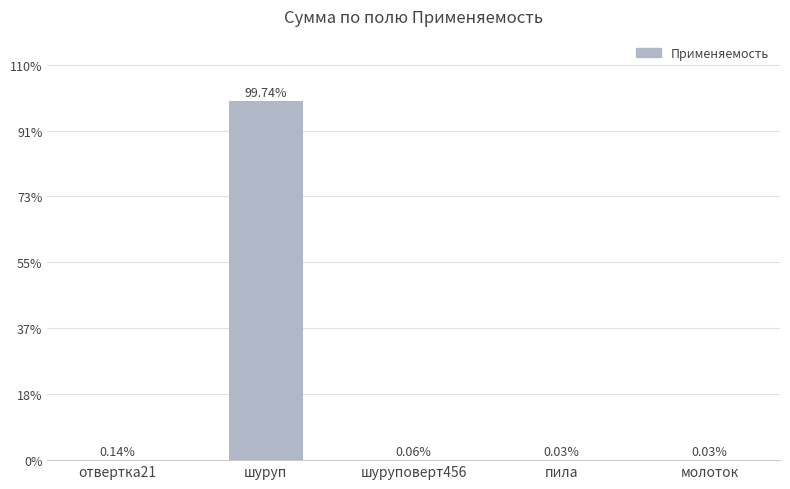

Are the bars horizontal?

No